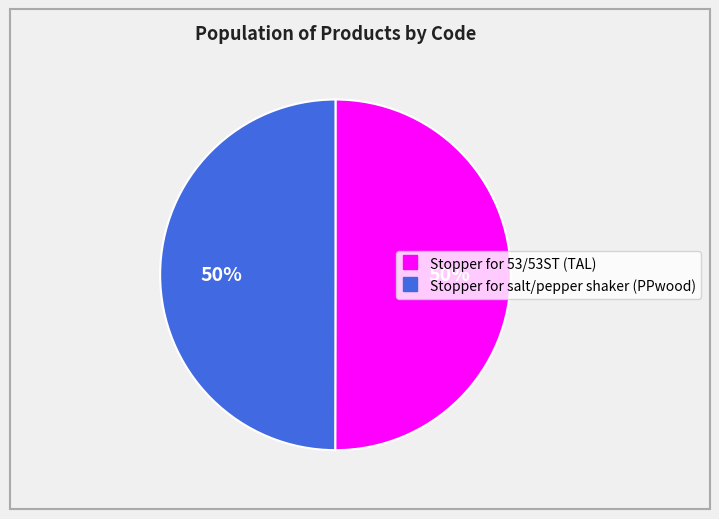

How many slices are in this pie chart?

2